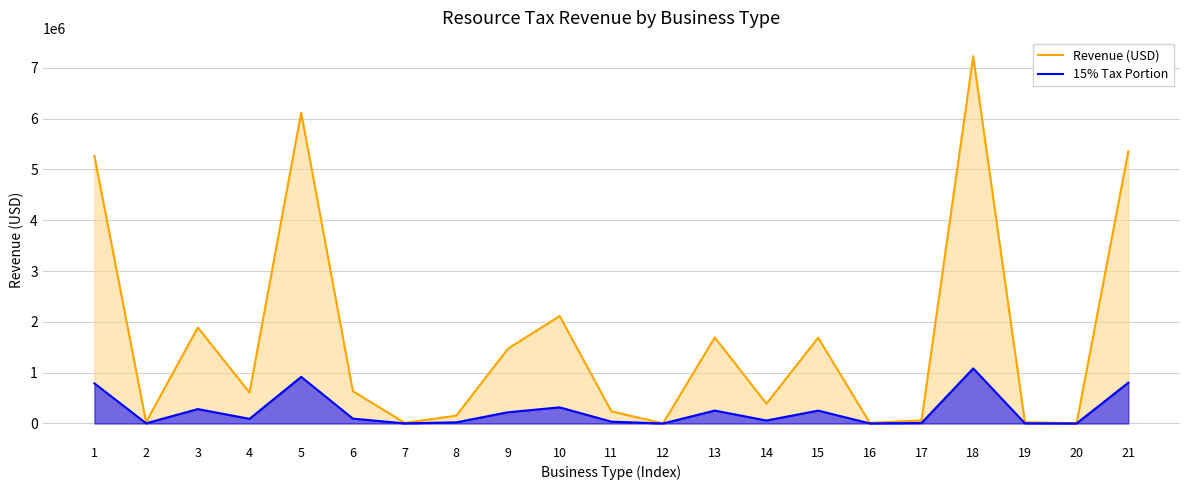

Which series changed the most between 2 and 12?

Revenue (USD)